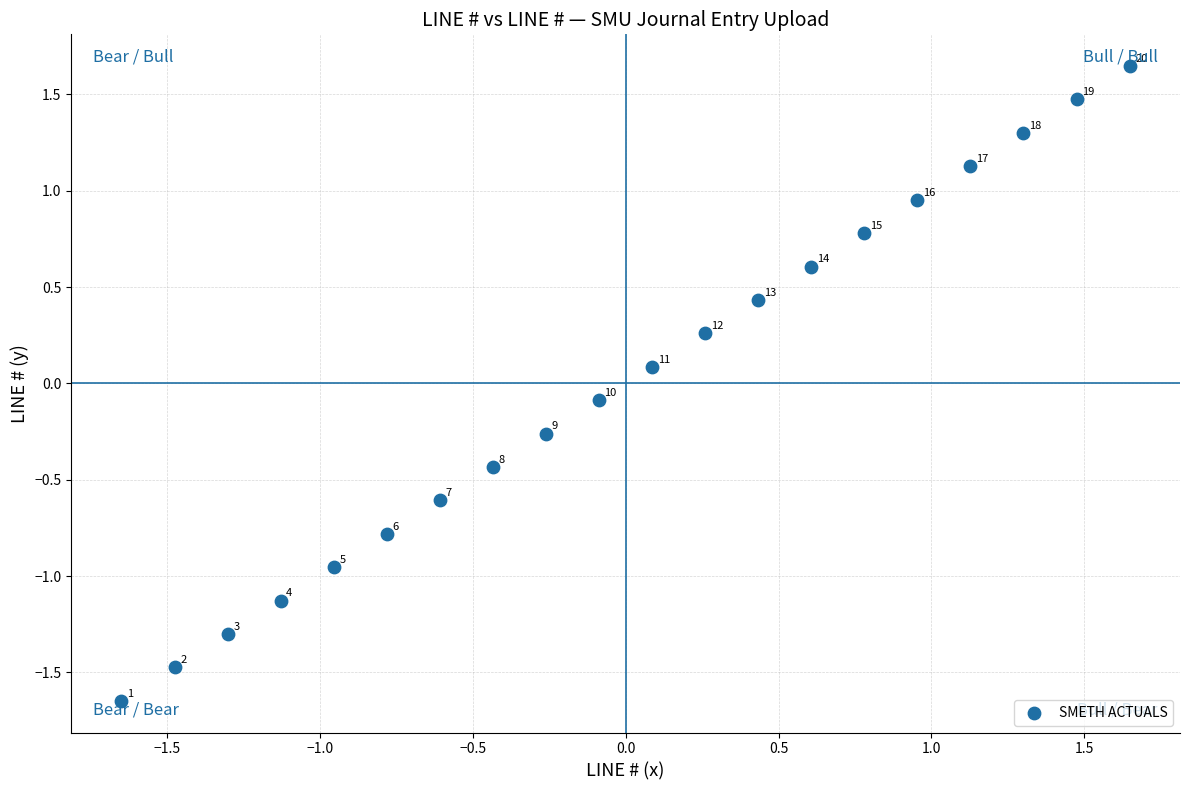

What is the range of X values (max minus min)?

3.3